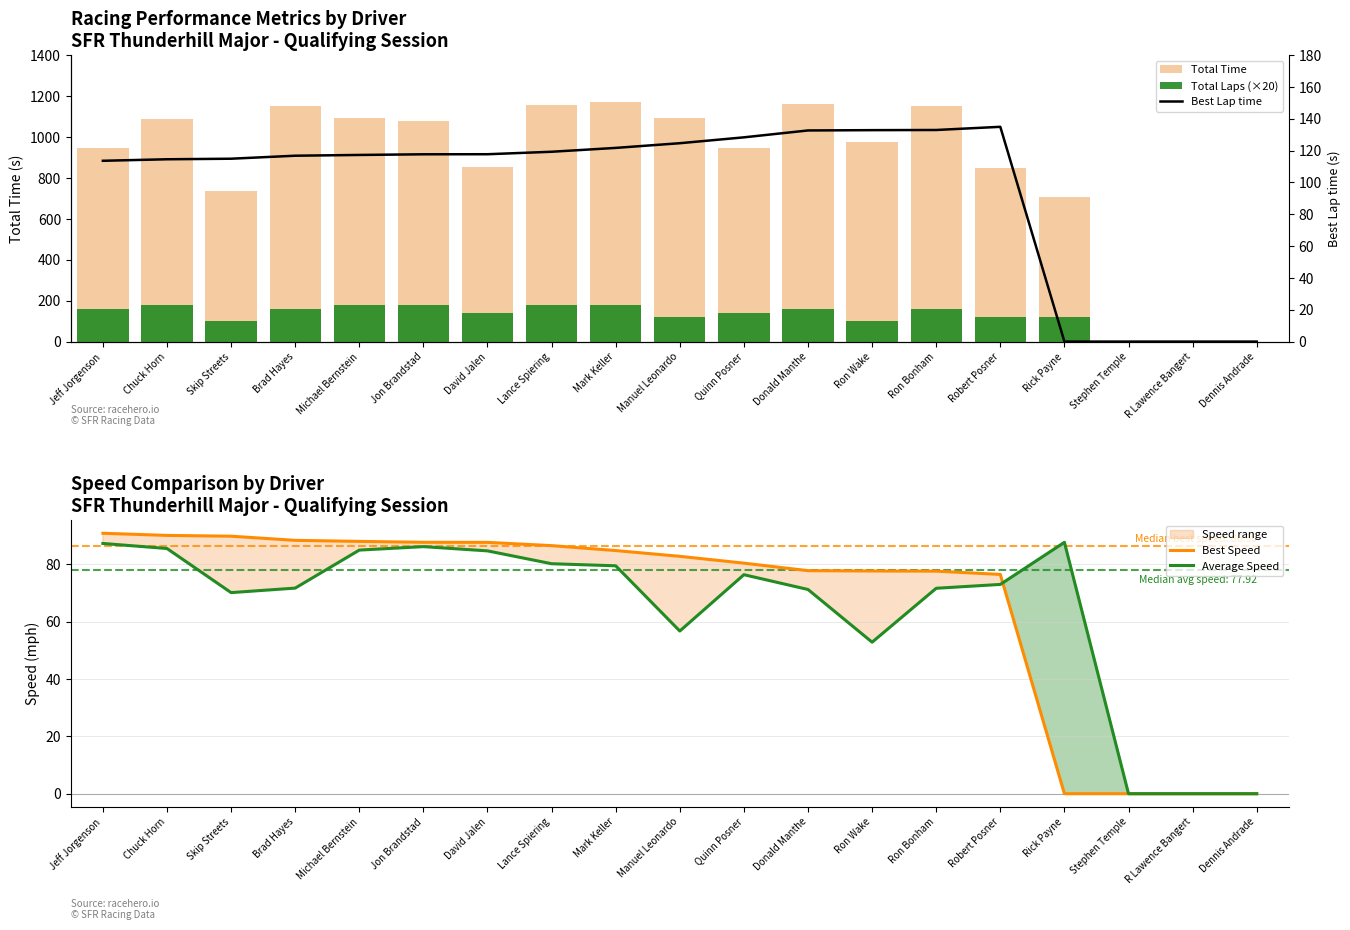

The value of Best Lap time at Robert Posner is 134.9. True or false?

True